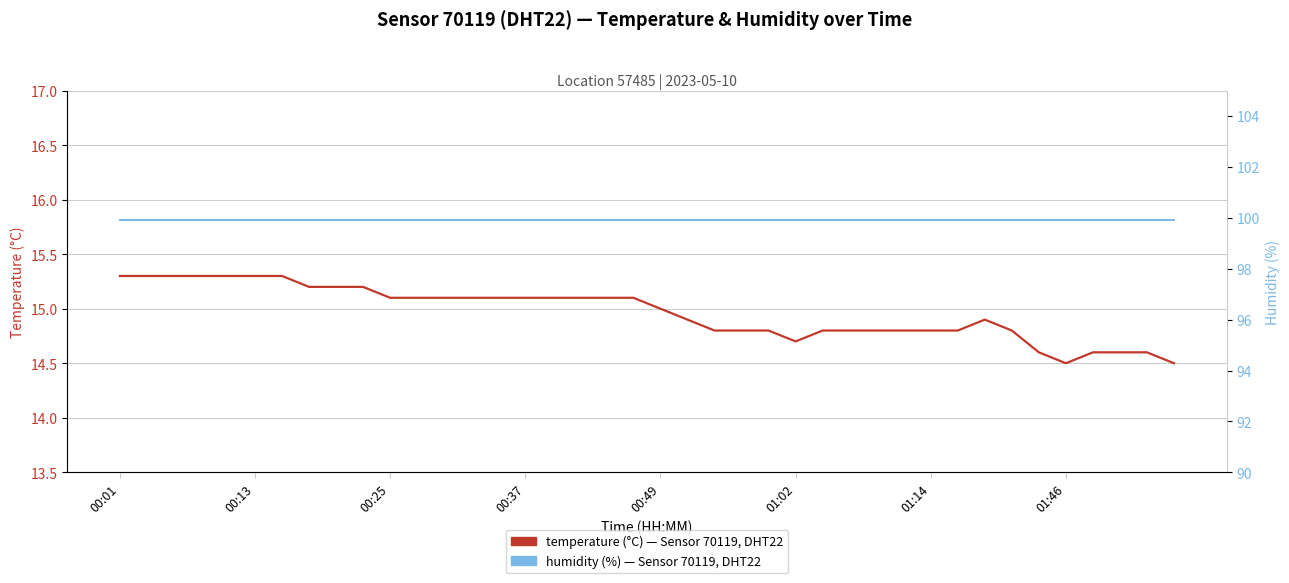

True or false: humidity has more than 1 points higher than both neighbors.

False